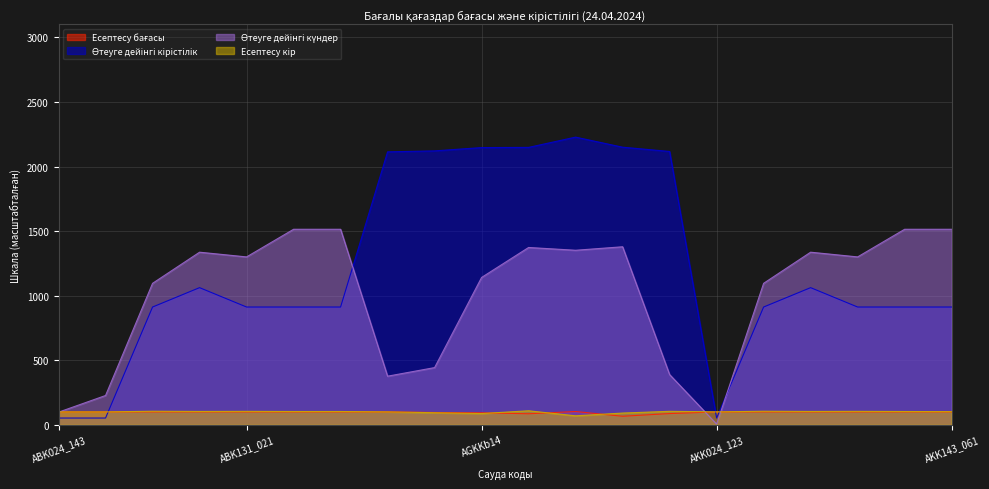

Where is the first local maximum for Өтеуге дейінгі күндер?

ABK119_081